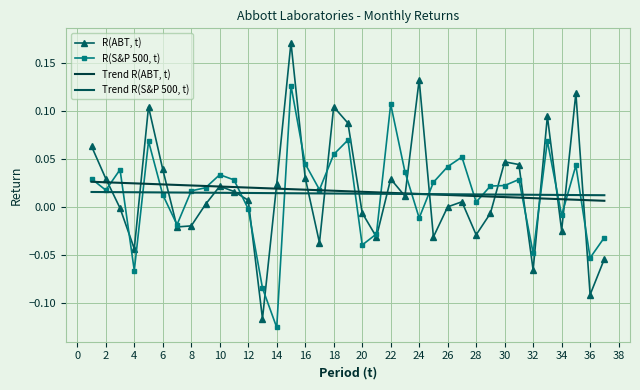

How many lines are shown in the chart?

4